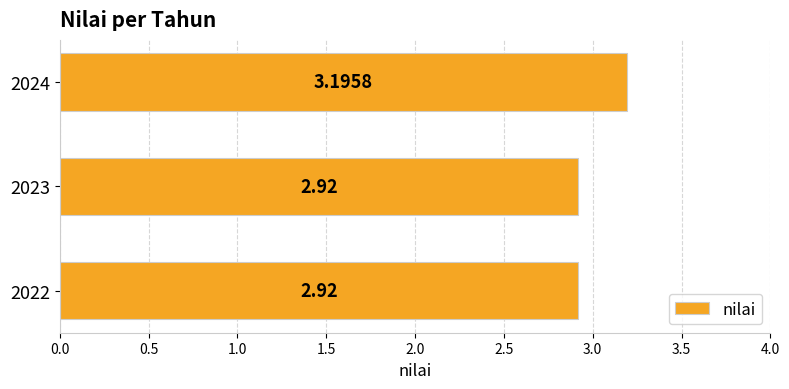

How many bars are there in total?

3